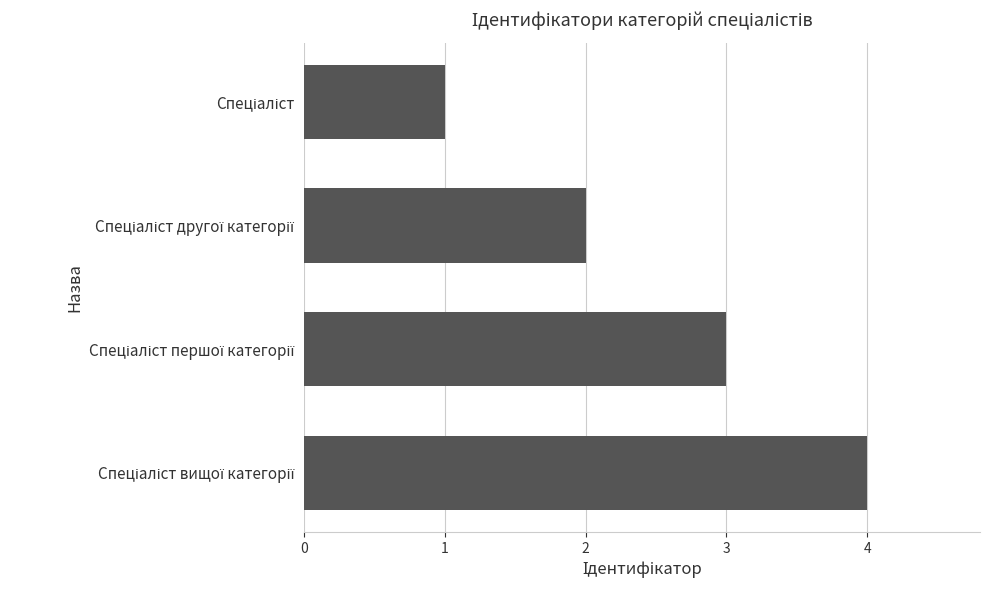

What is the sum of all values?

10